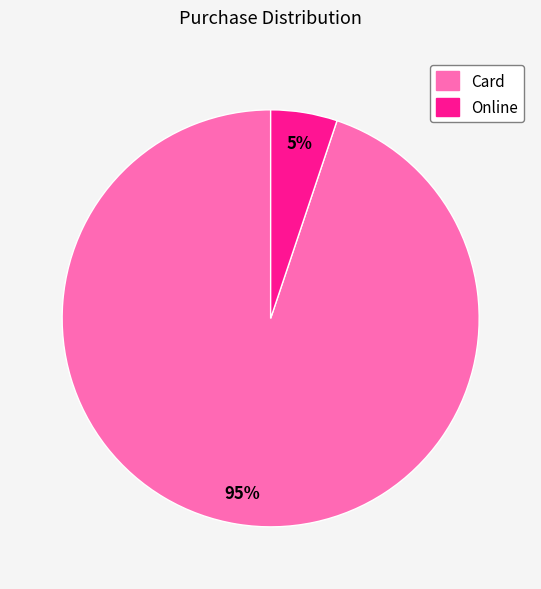

What percentage is the Card slice, to the nearest percent?

95%